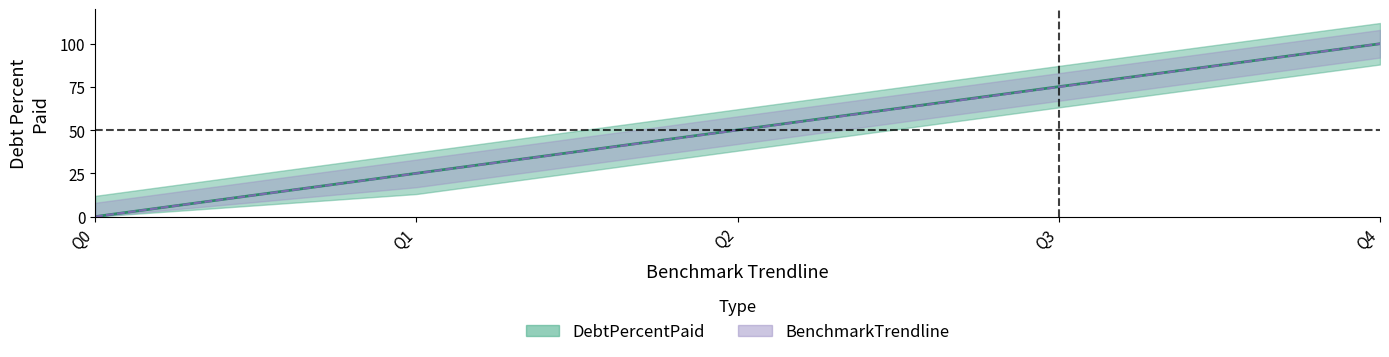

Which category has the highest value across all series?

Q4